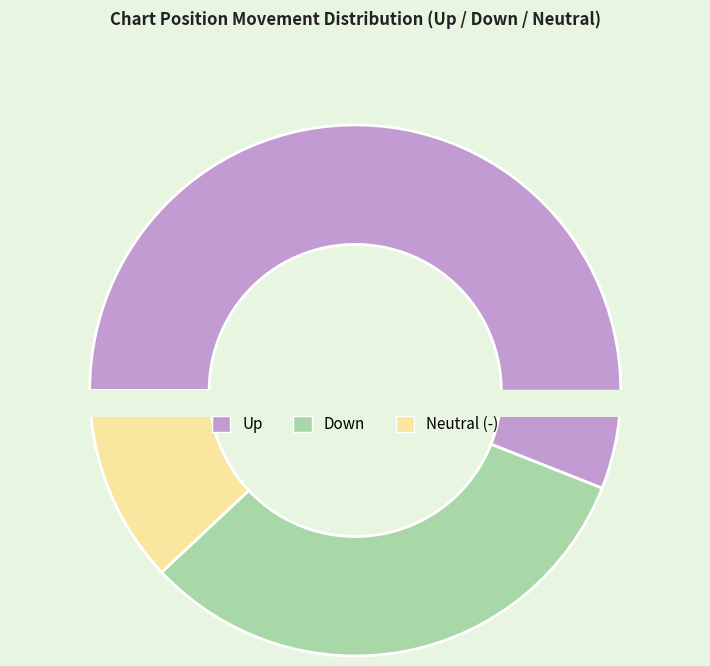

Is there any slice that represents more than half of the pie?

Yes